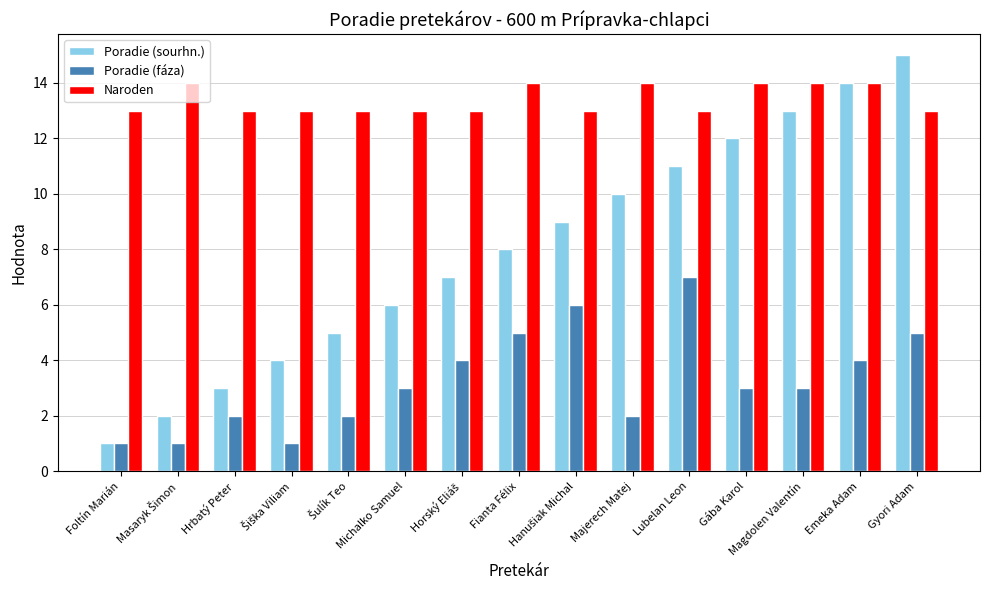

What is the spread (max minus min) of values at Michalko Samuel?

10